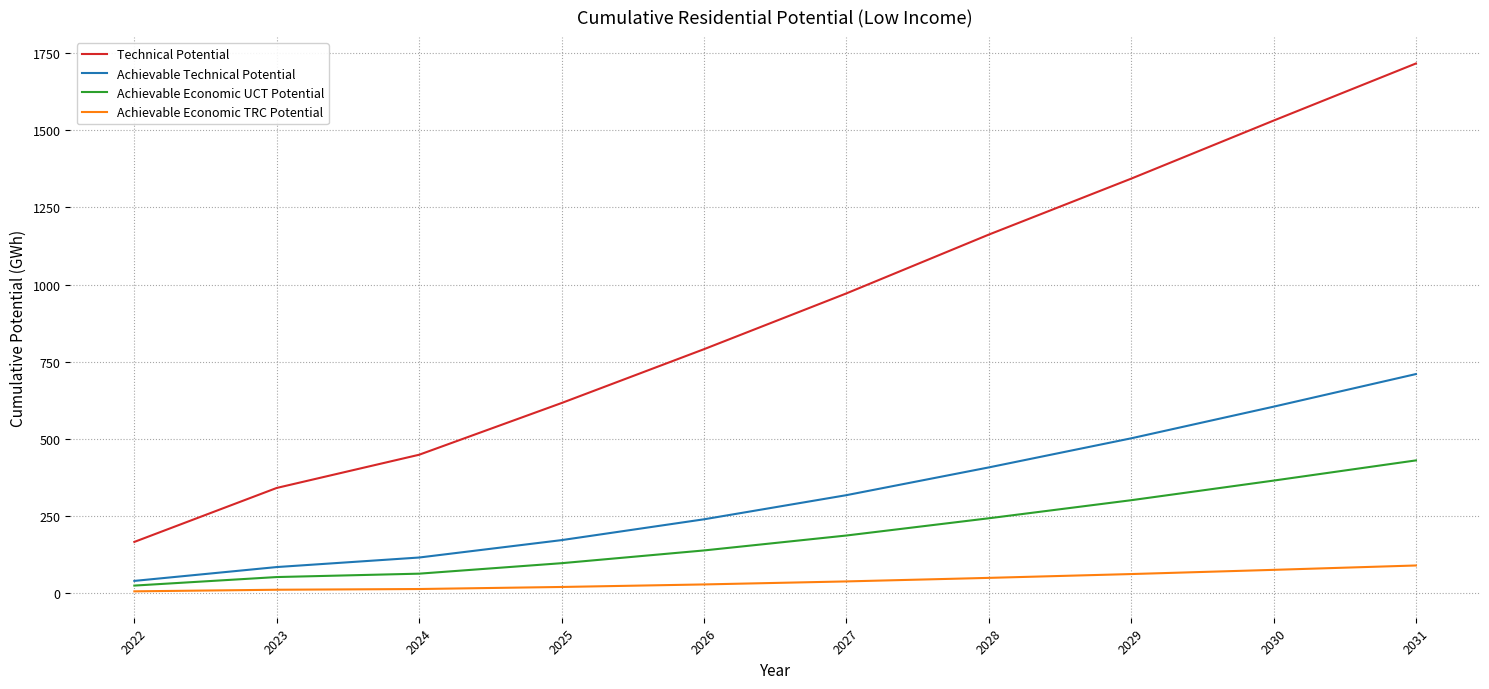

What are all the series names shown in the legend?

Technical Potential, Achievable Technical Potential, Achievable Economic UCT Potential, Achievable Economic TRC Potential